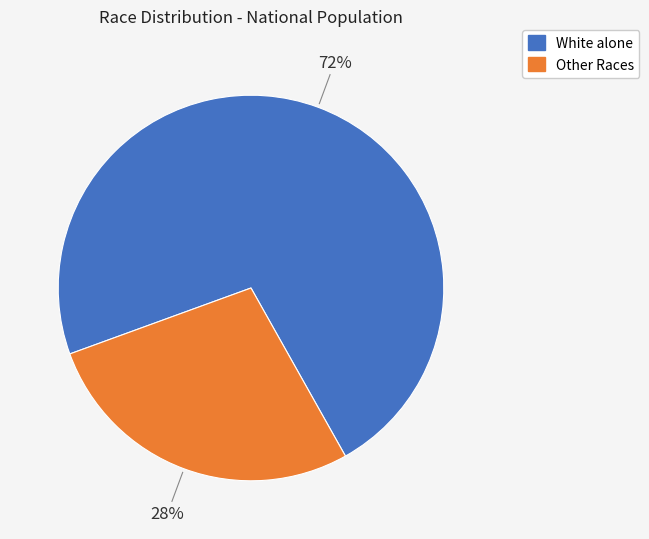

To the nearest percent, what is the average slice percentage?

50%